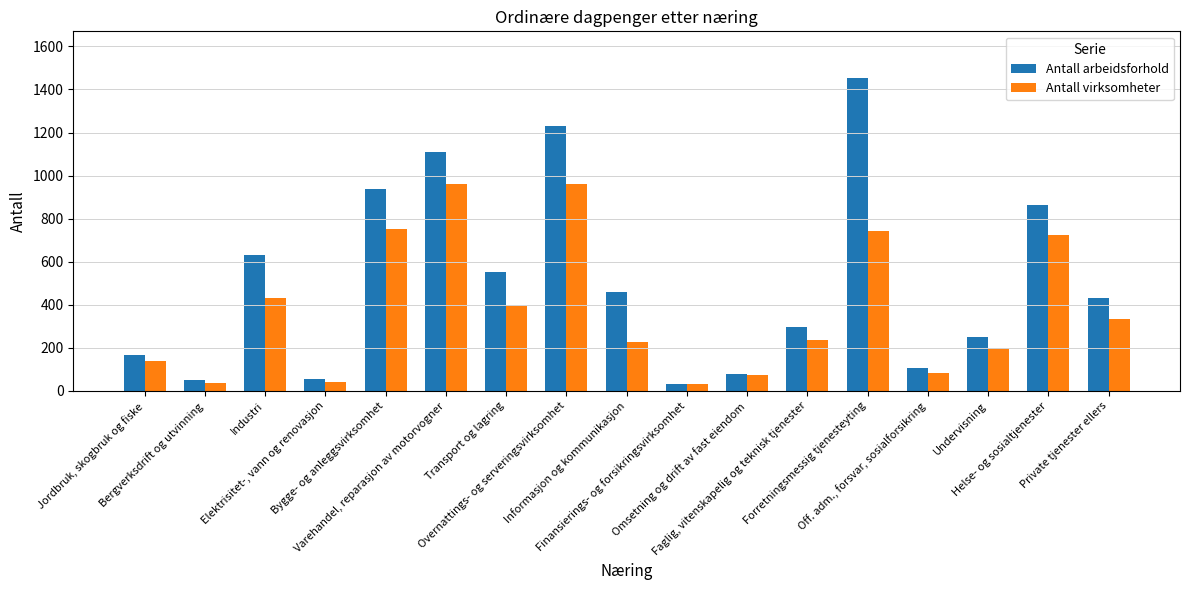

What is the average value of the Antall virksomheter series?

375